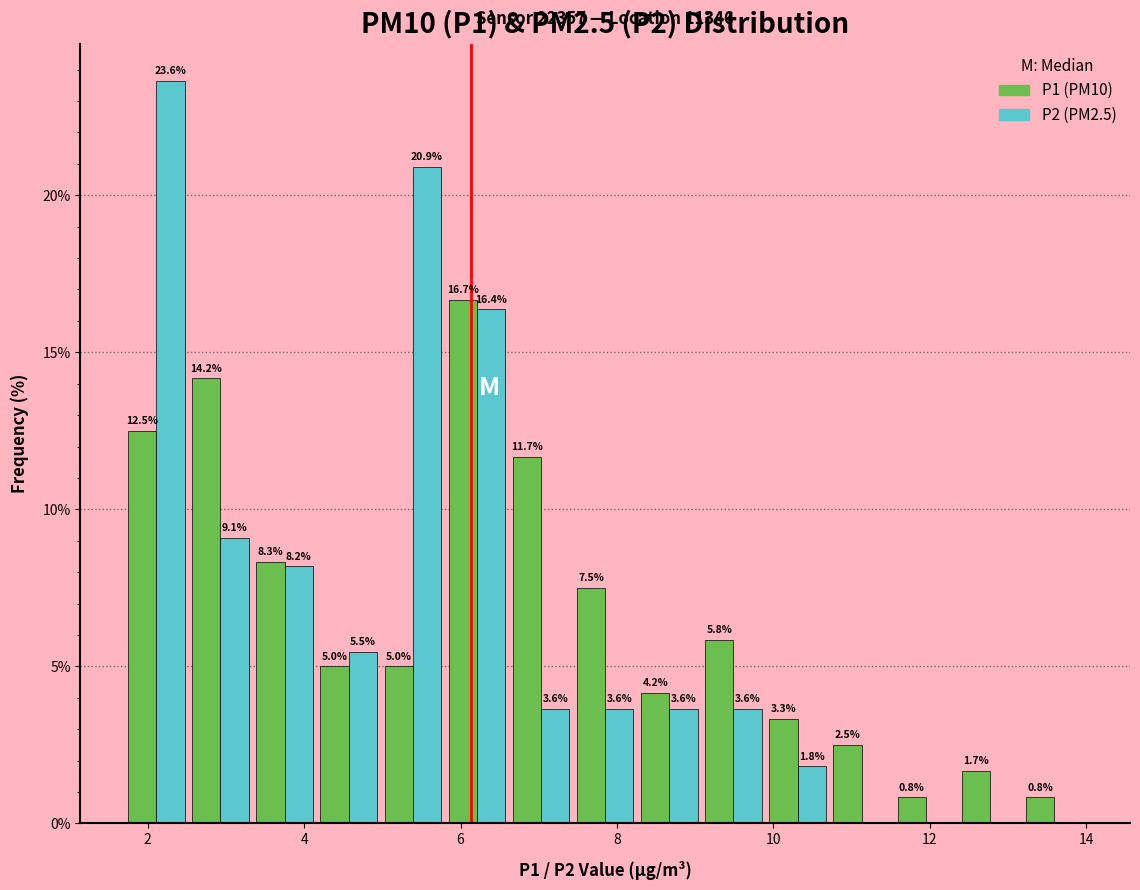

In the P2 (PM2.5) series, which range on the x-axis has the tallest bar?

1.70 to 2.52